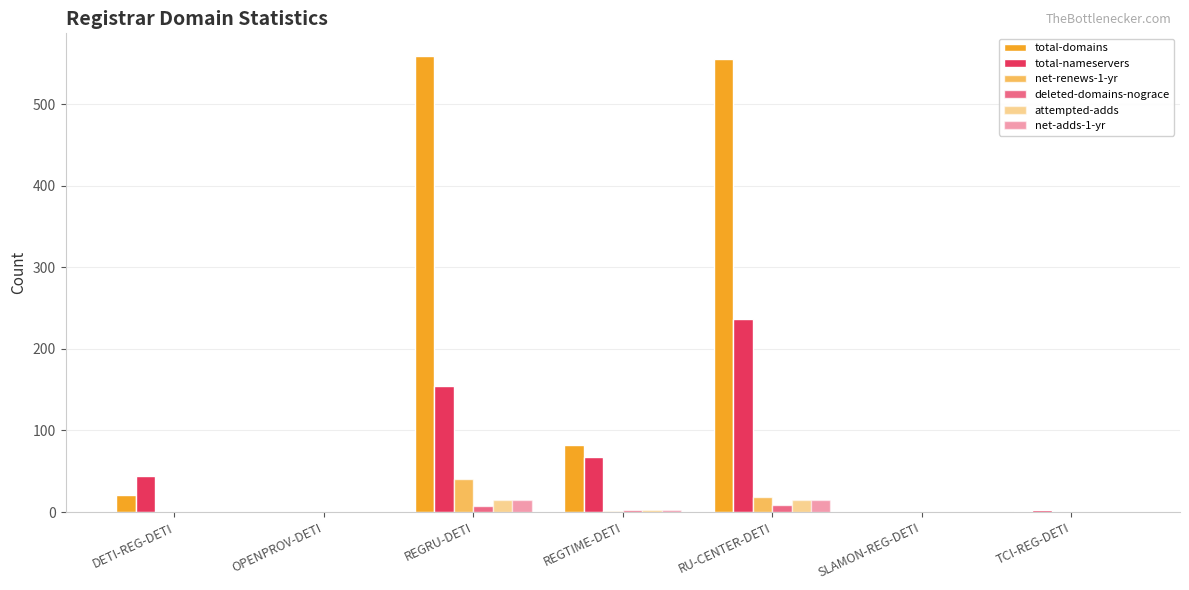

What is the label of the 4th bar from the right?

REGTIME-DETI